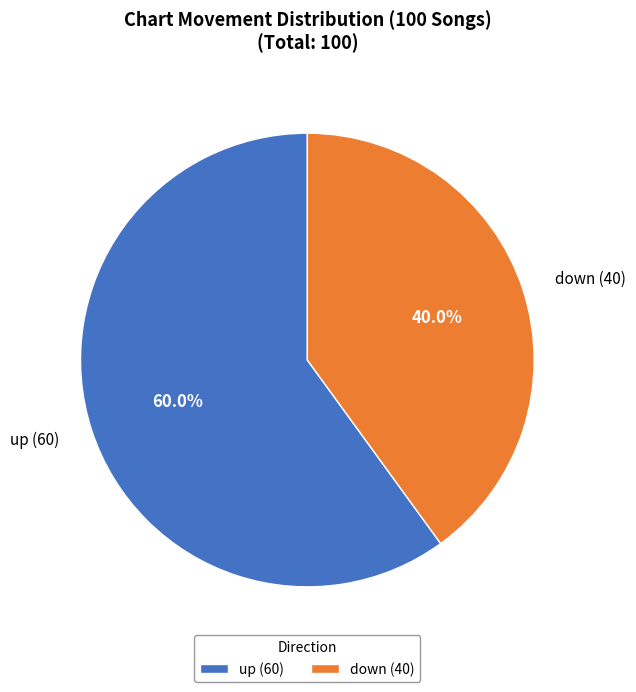

How many slices are in this pie chart?

2